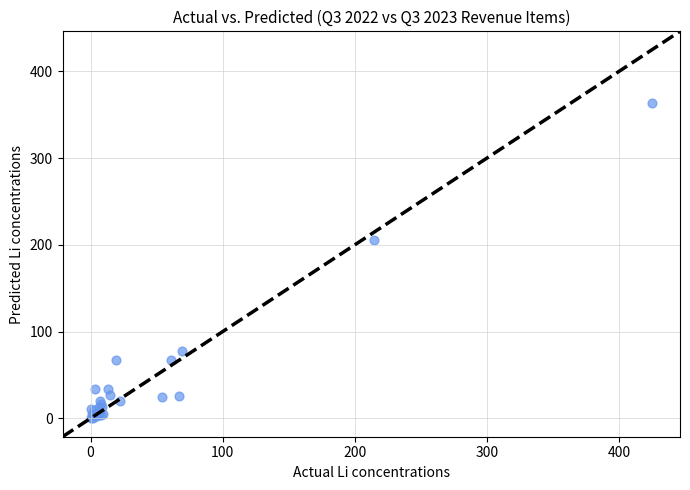

What Y value in the scatter plot is closest to 181?

206.0